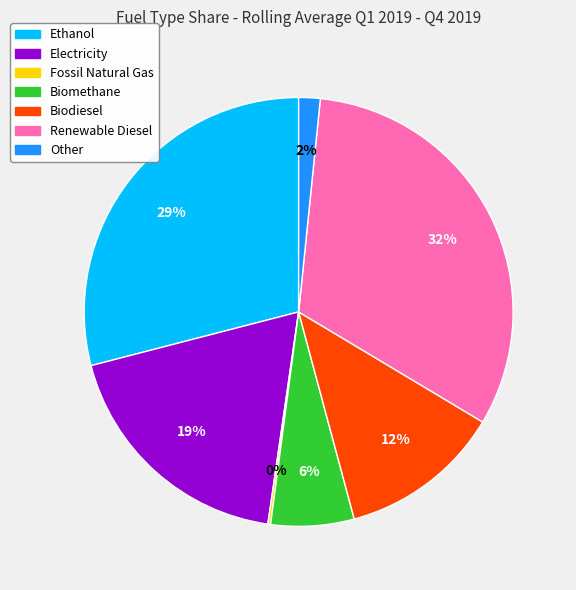

Is there any slice that represents more than half of the pie?

No